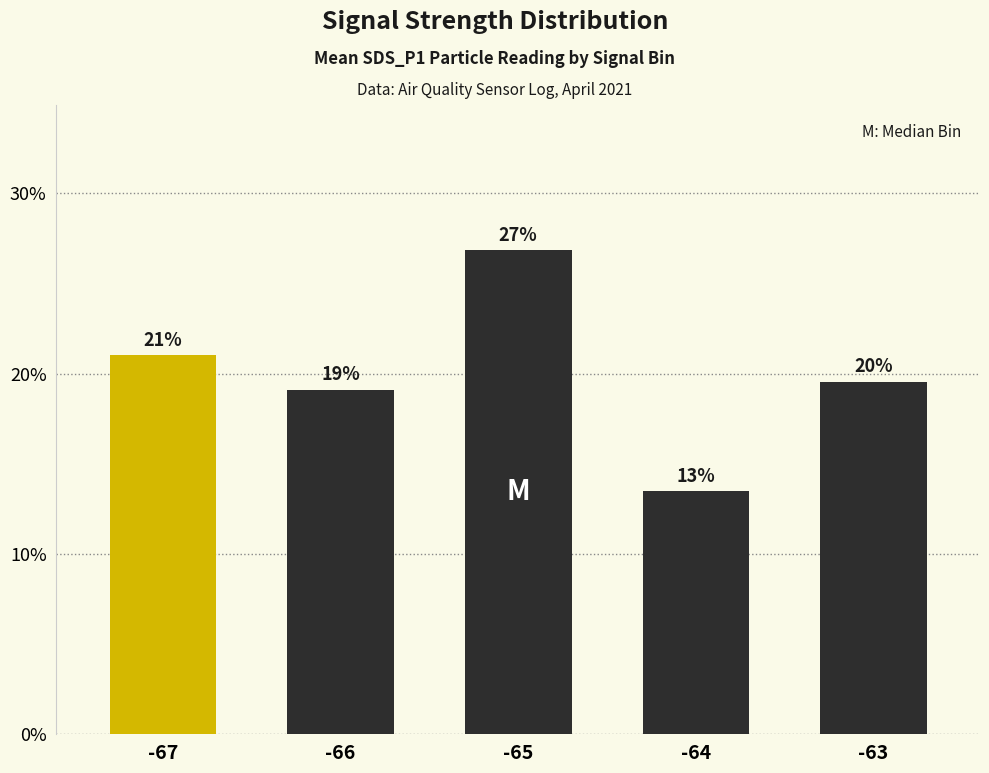

How many bars are there in total?

5